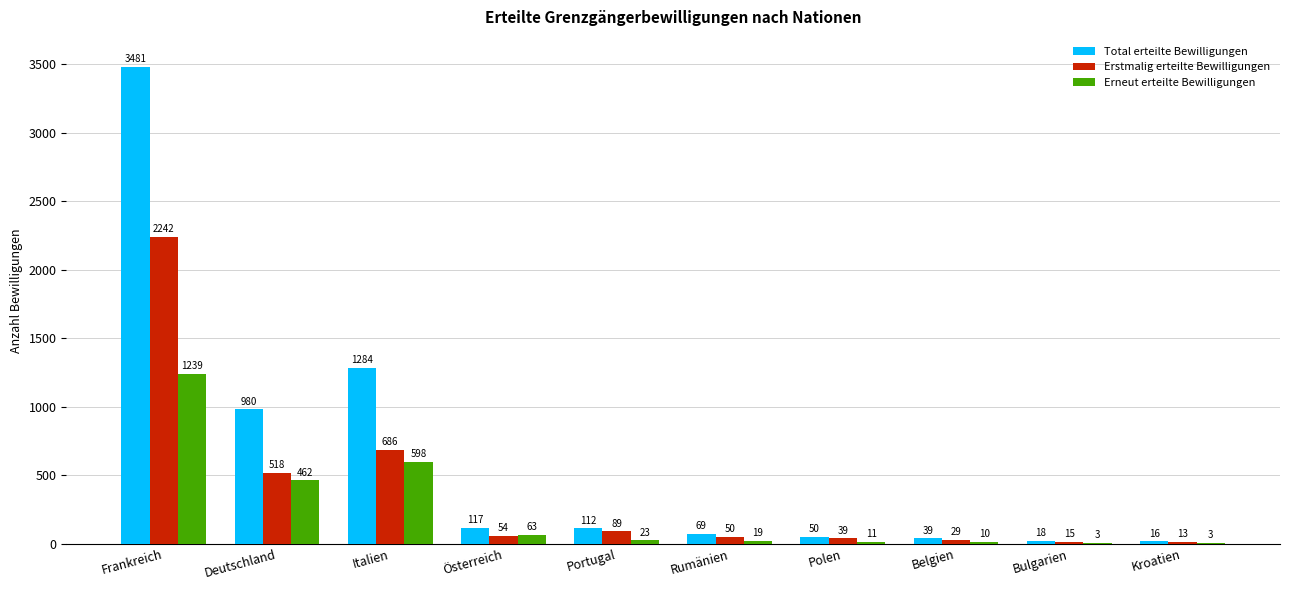

Between Österreich and Kroatien, which series saw the biggest shift?

Total erteilte Bewilligungen